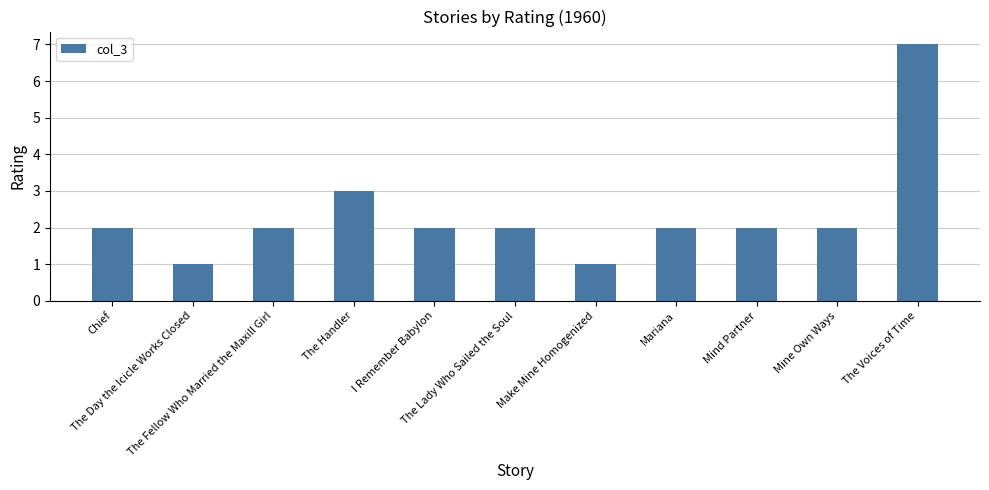

Does the chart contain any negative values?

No